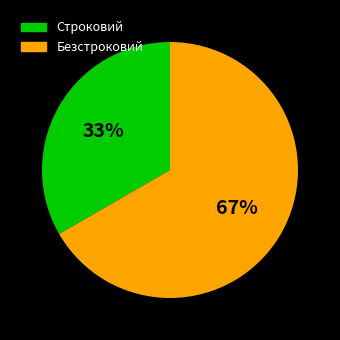

To the nearest percent, what percentage of the pie is Безстроковий?

67%